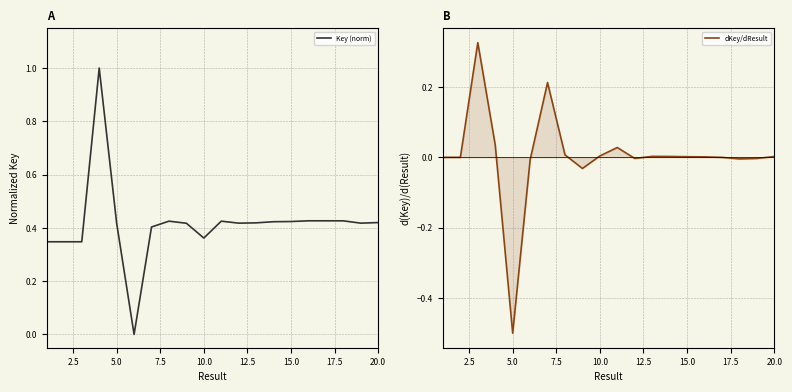

What is the difference between the maximum and second lowest values in the dKey/dResult series?

0.4